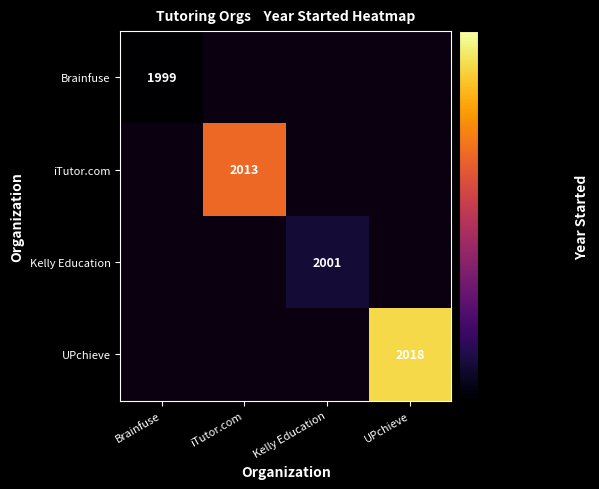

The UPchieve series shows 595 at UPchieve. True or false?

False